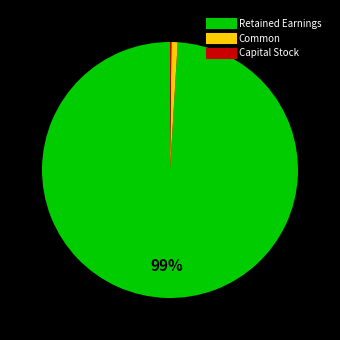

What is the majority slice?

Retained Earnings